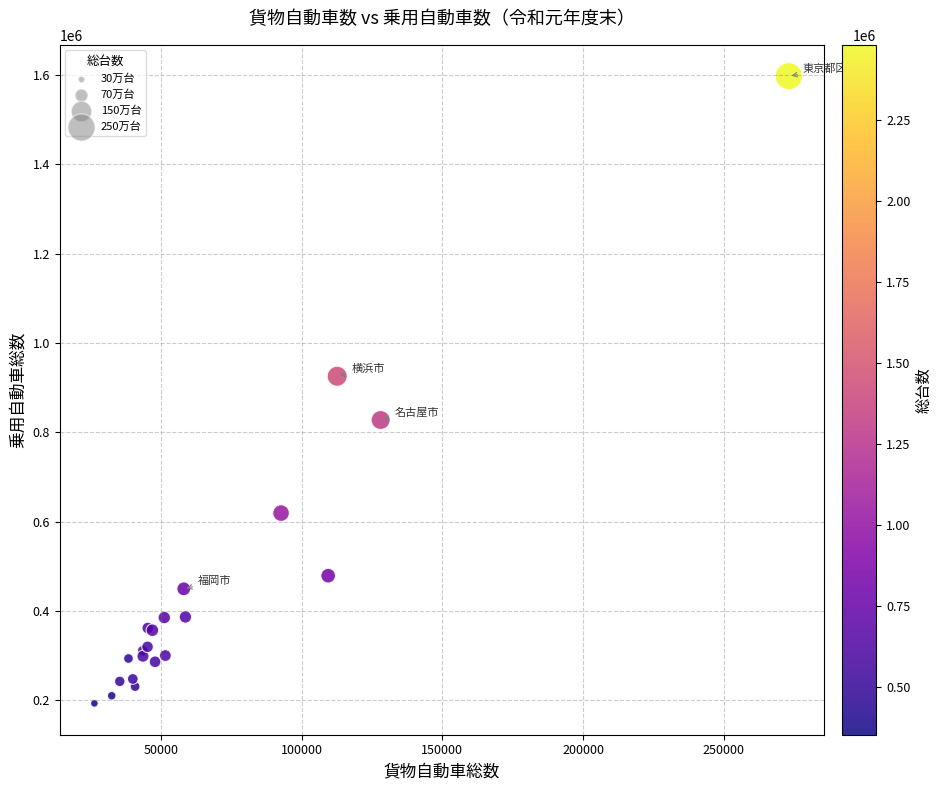

What Y value in the scatter plot is closest to 895100?

925371